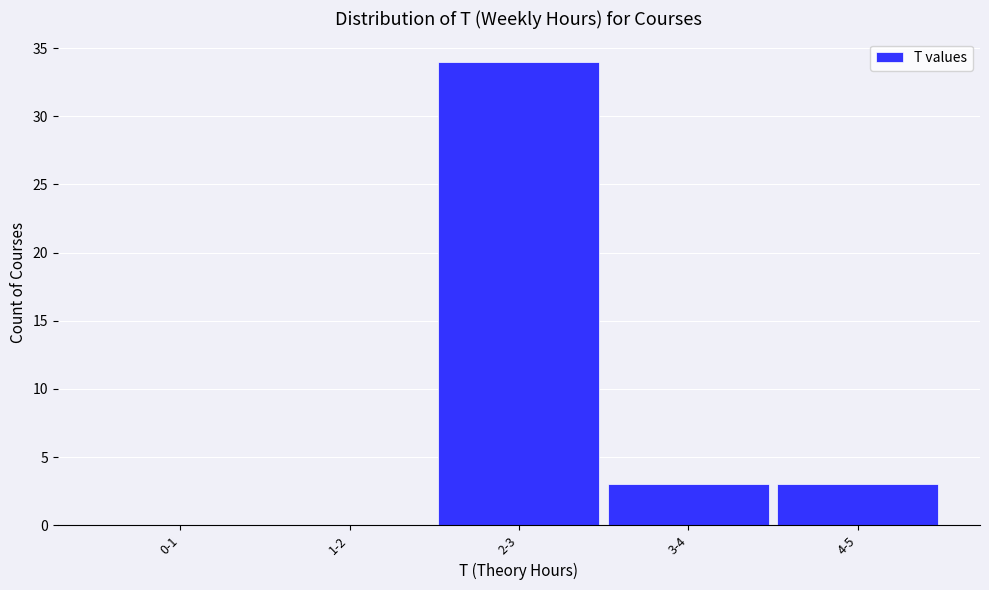

Reading left to right, what are all the values shown in this chart?

0-1=0	1-2=0	2-3=34	3-4=3	4-5=3